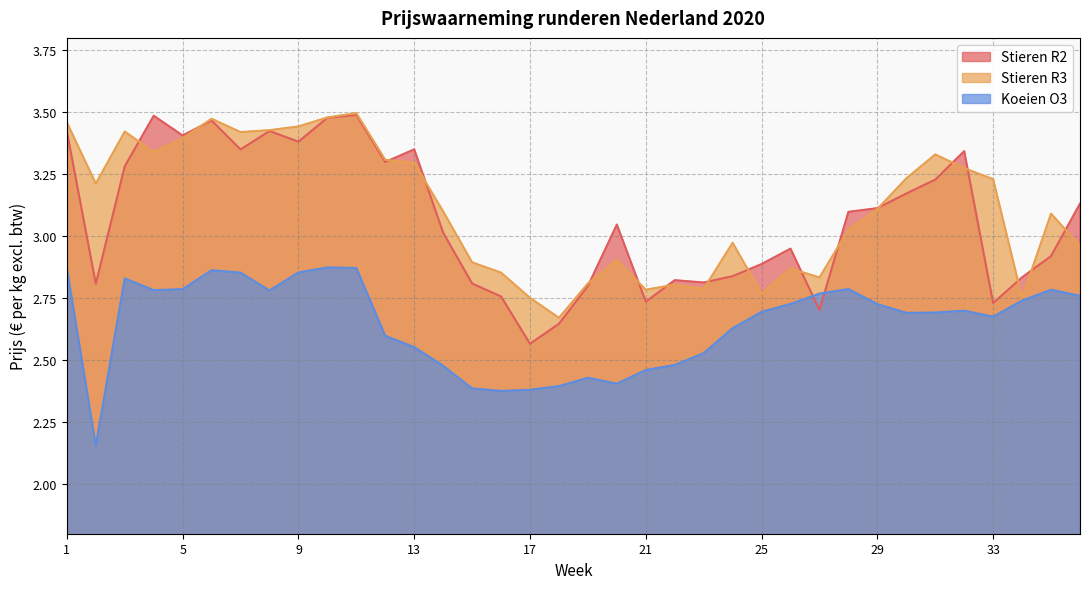

Where is the first local minimum for Stieren R2?

2